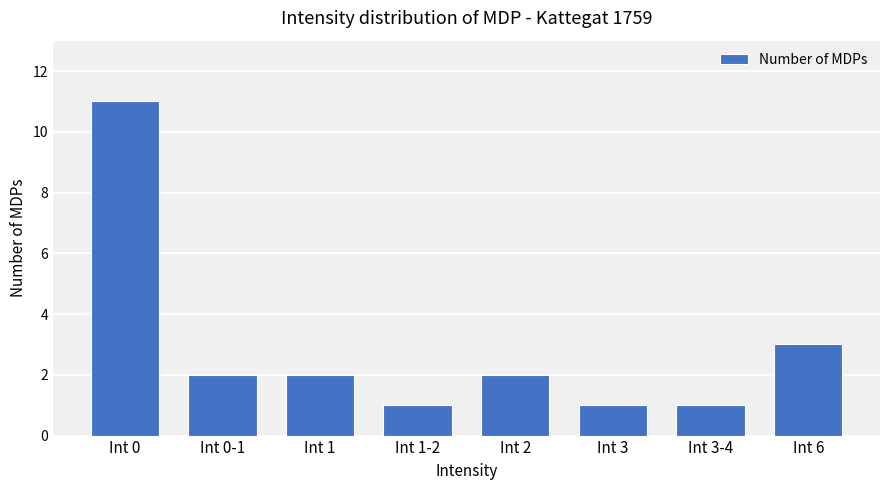

How many bars are there in total?

8